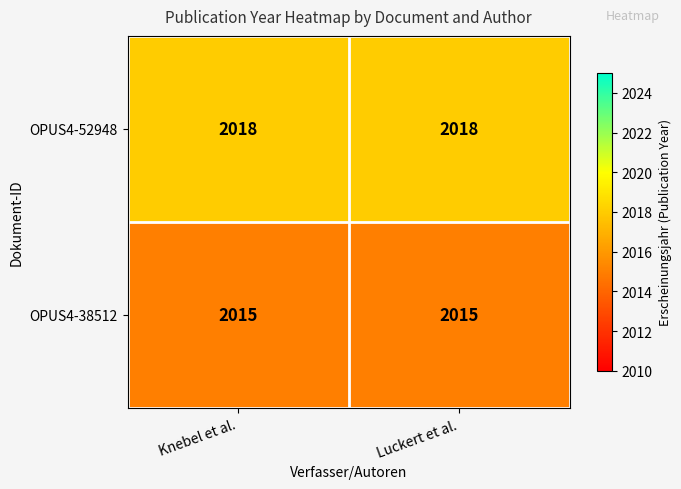

True or false: OPUS4-52948 has a value of 1303 at Knebel et al..

False